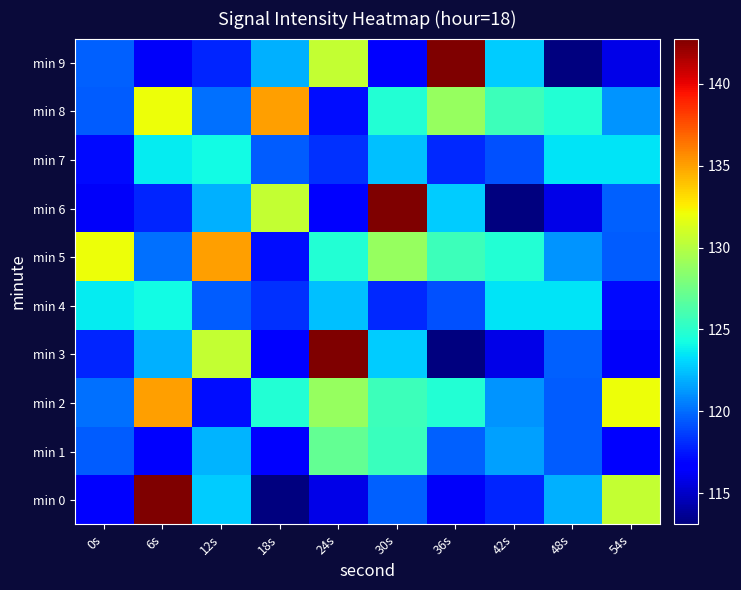

What is the smallest value displayed?

113.1